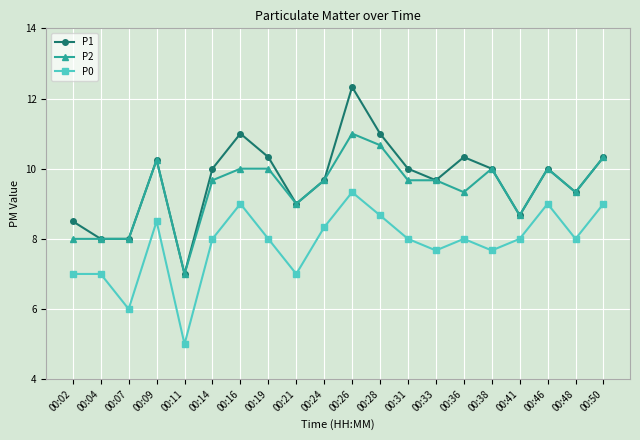

True or false: P0 and P2 cross at least once.

False